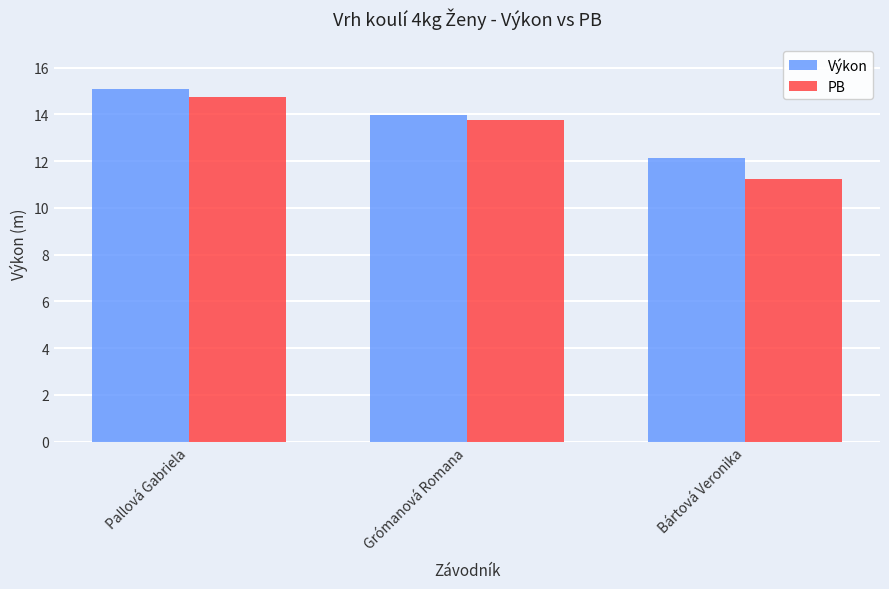

How many data points in Výkon are less than 13?

1